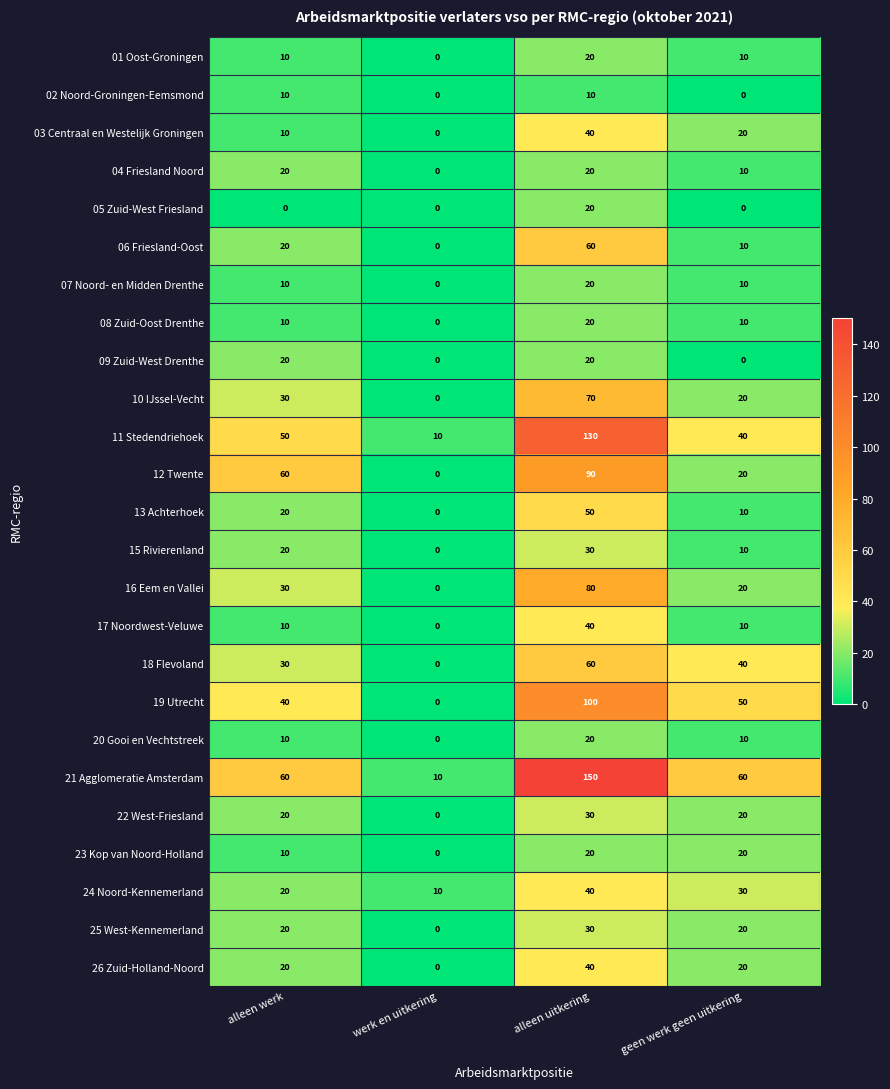

Which series has the widest spread of values?

21 Agglomeratie Amsterdam